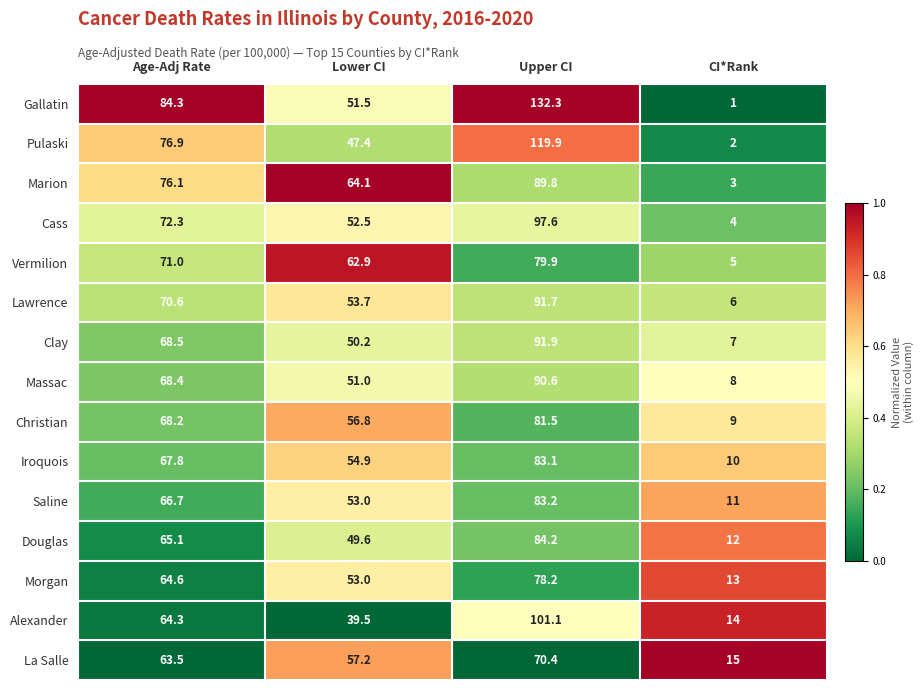

Rank the series by their maximum value, from highest to lowest.

Gallatin, Pulaski, Alexander, Cass, Clay, Lawrence, Massac, Marion, Douglas, Saline, Iroquois, Christian, Vermilion, Morgan, La Salle